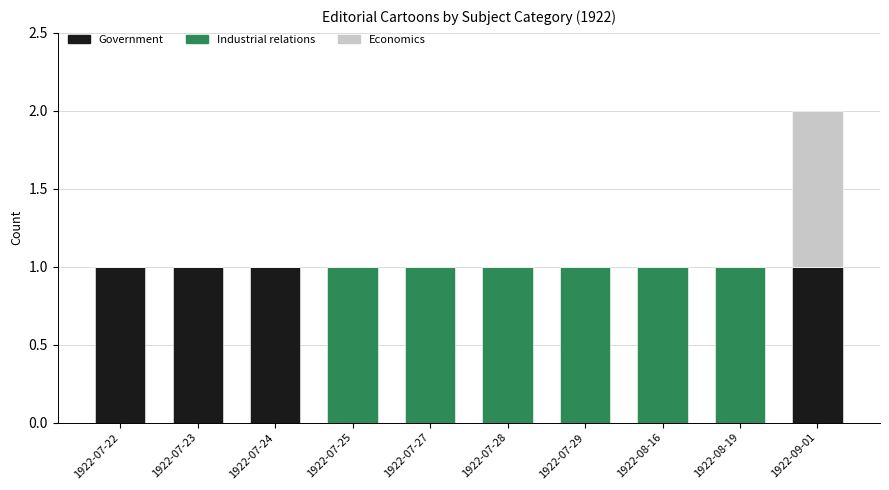

At which category is the sum across all series the highest?

1922-09-01